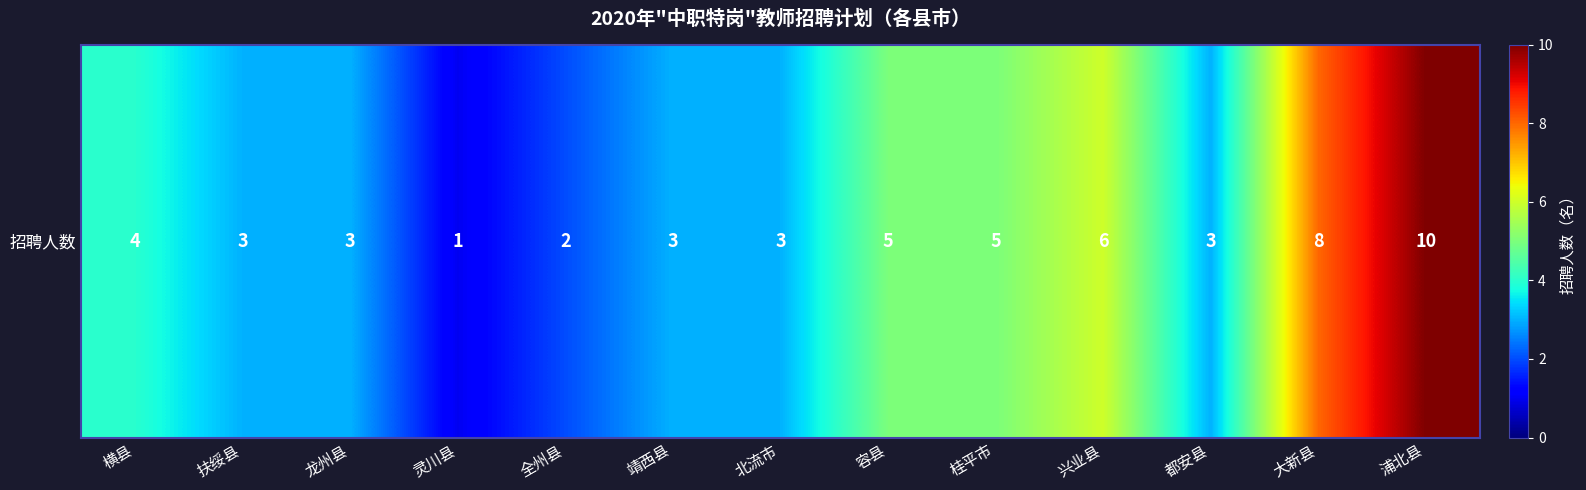

Is it true that the value at 龙州县 is 5?

False